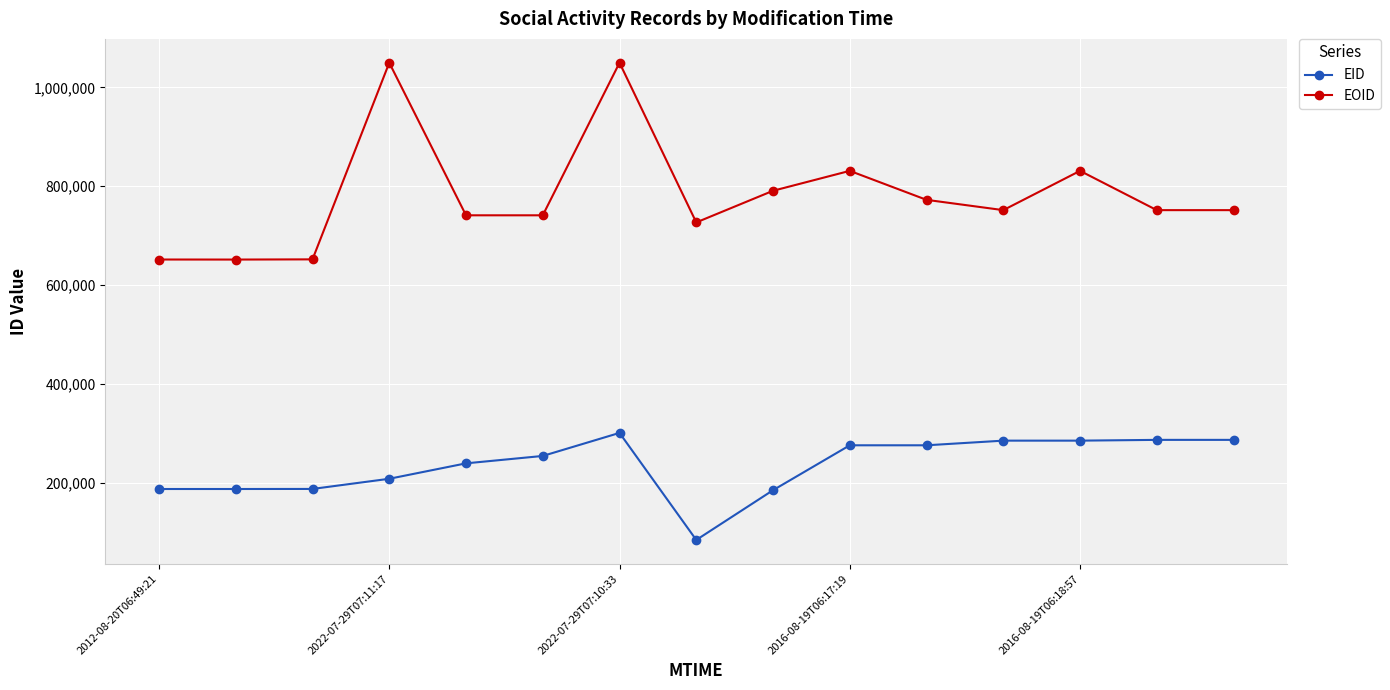

What is the difference between the maximum and minimum values in the EOID series?

398020